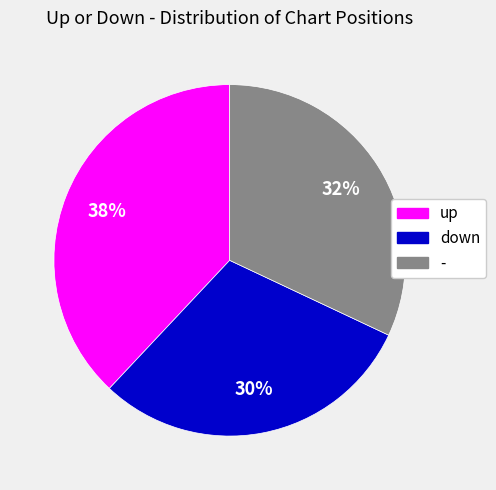

Is there a majority slice in this chart?

No